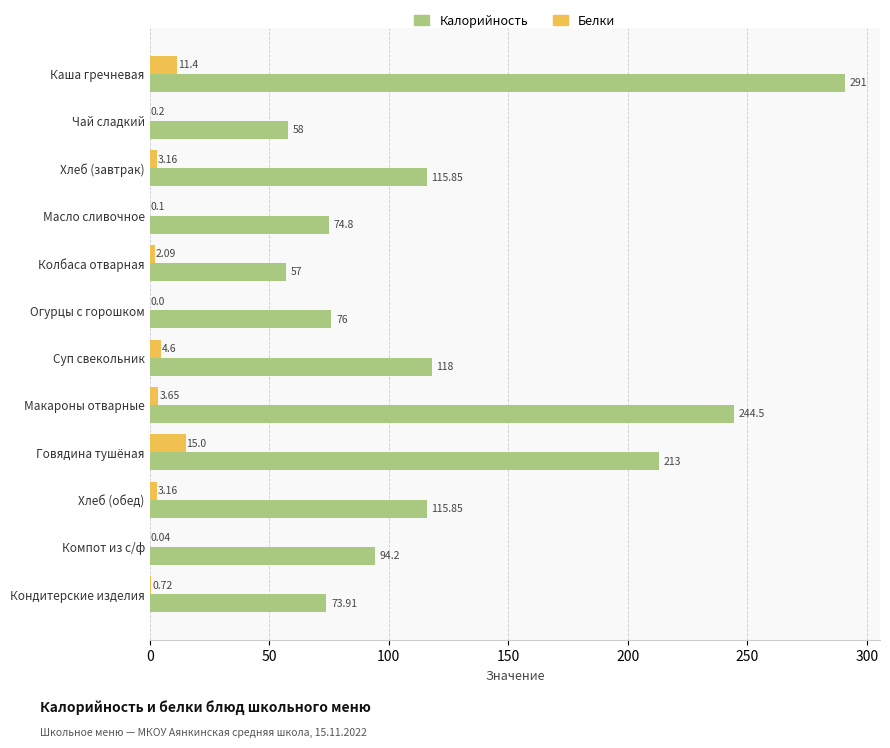

At which category is the sum across all series the highest?

Каша гречневая